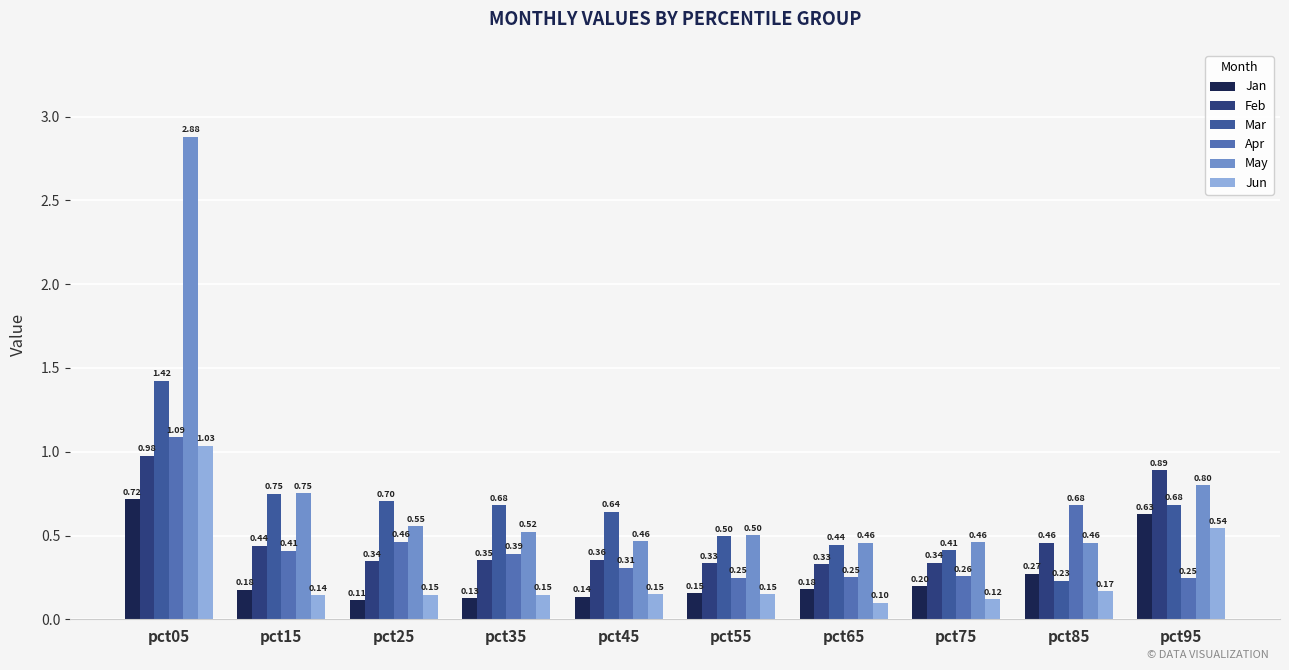

At how many categories does at least one series exceed 0?

10